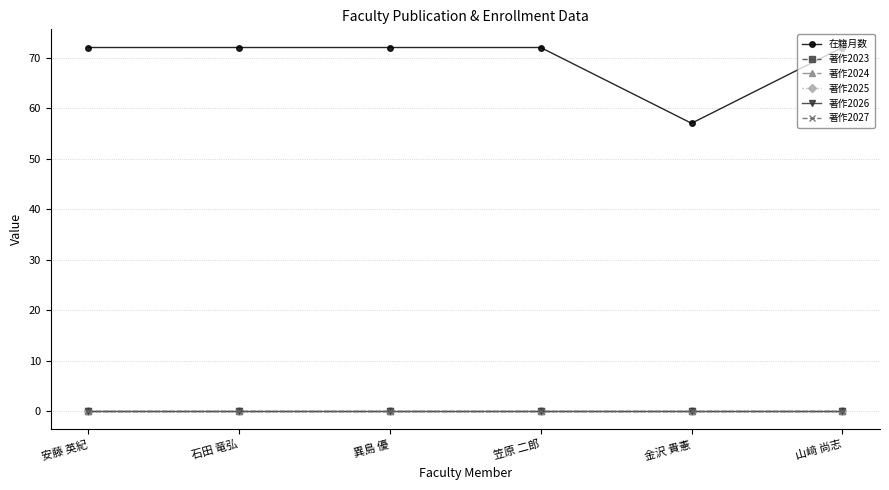

At how many categories does at least one series exceed 63?

5